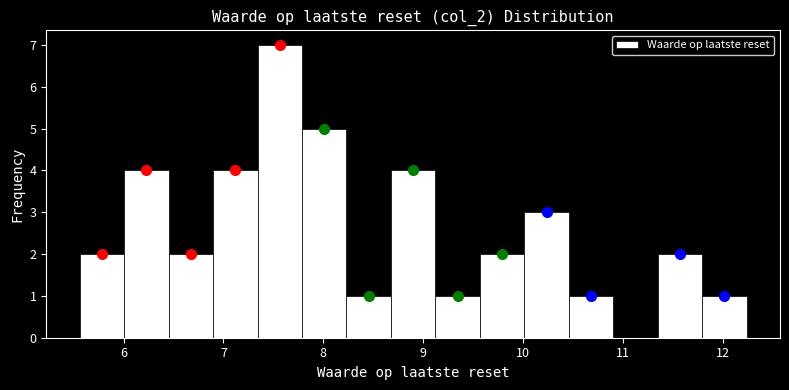

Reading left to right, transcribe this chart: for each bar, give the range it covers on the x-axis and its height. Neither the bar edges nor the heights are printed on the chart, so give them approximately, as read against the axes.

5.6 to 6.0: 2
6.0 to 6.5: 4
6.5 to 6.9: 2
6.9 to 7.3: 4
7.3 to 7.8: 7
7.8 to 8.2: 5
8.2 to 8.7: 1
8.7 to 9.1: 4
9.1 to 9.6: 1
9.6 to 10.0: 2
10.0 to 10.5: 3
10.5 to 10.9: 1
10.9 to 11.3: 0
11.3 to 11.8: 2
11.8 to 12.2: 1